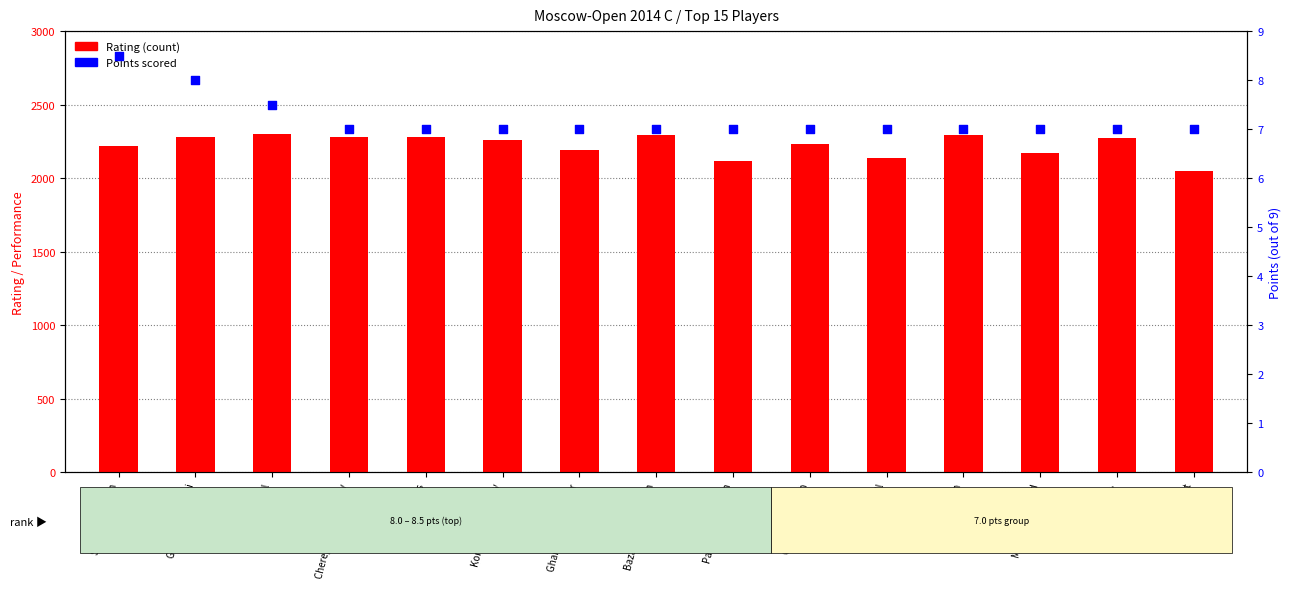

Which series has the largest total across all categories?

Rating (count)